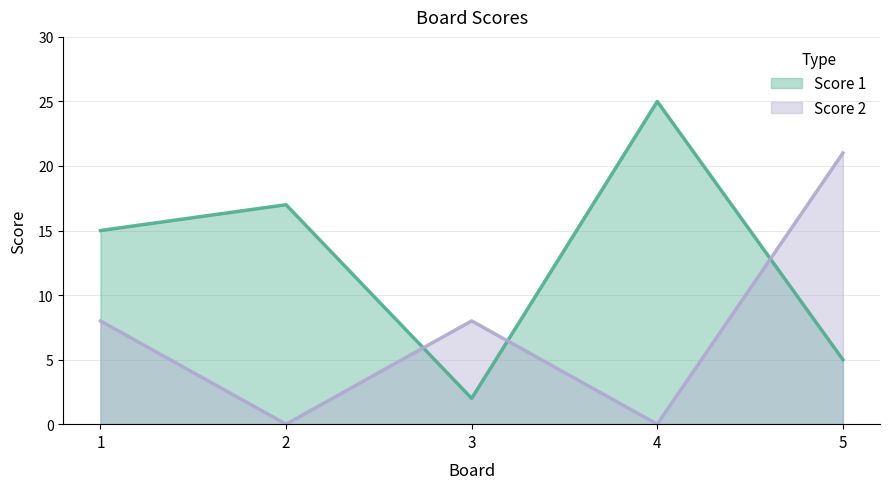

Reading left to right, what are all the values shown in this chart?

Score 1: 15	17	2	25	5
Score 2: 8	0	8	0	21